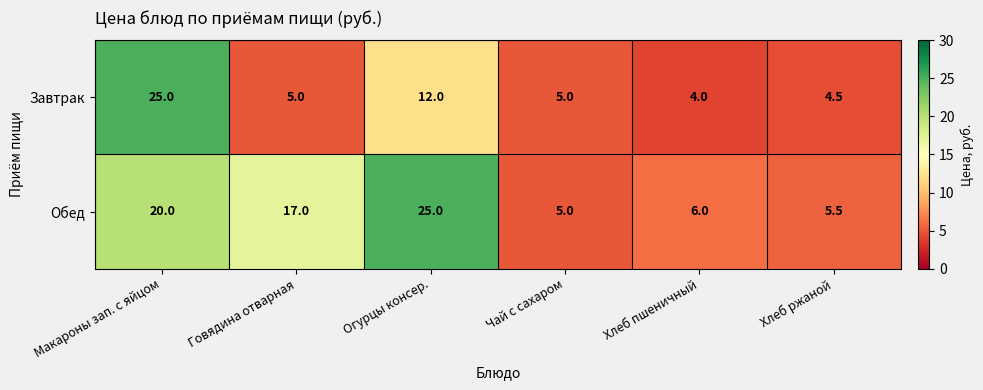

What is the highest value of the Завтрак series?

25.0